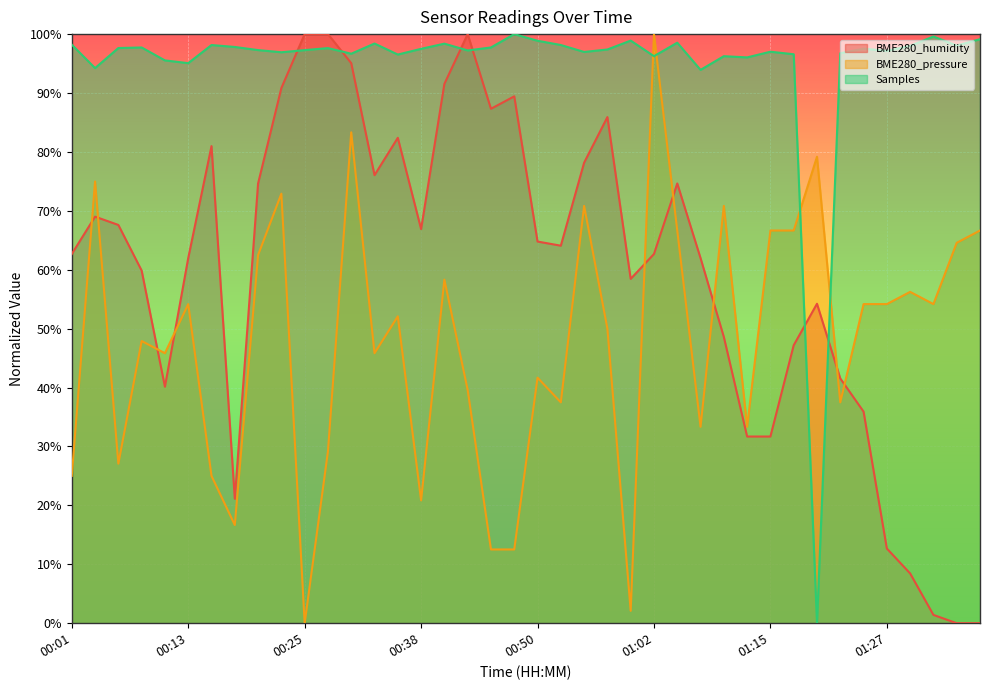

Between 00:35 and 00:03, which is larger?

00:35